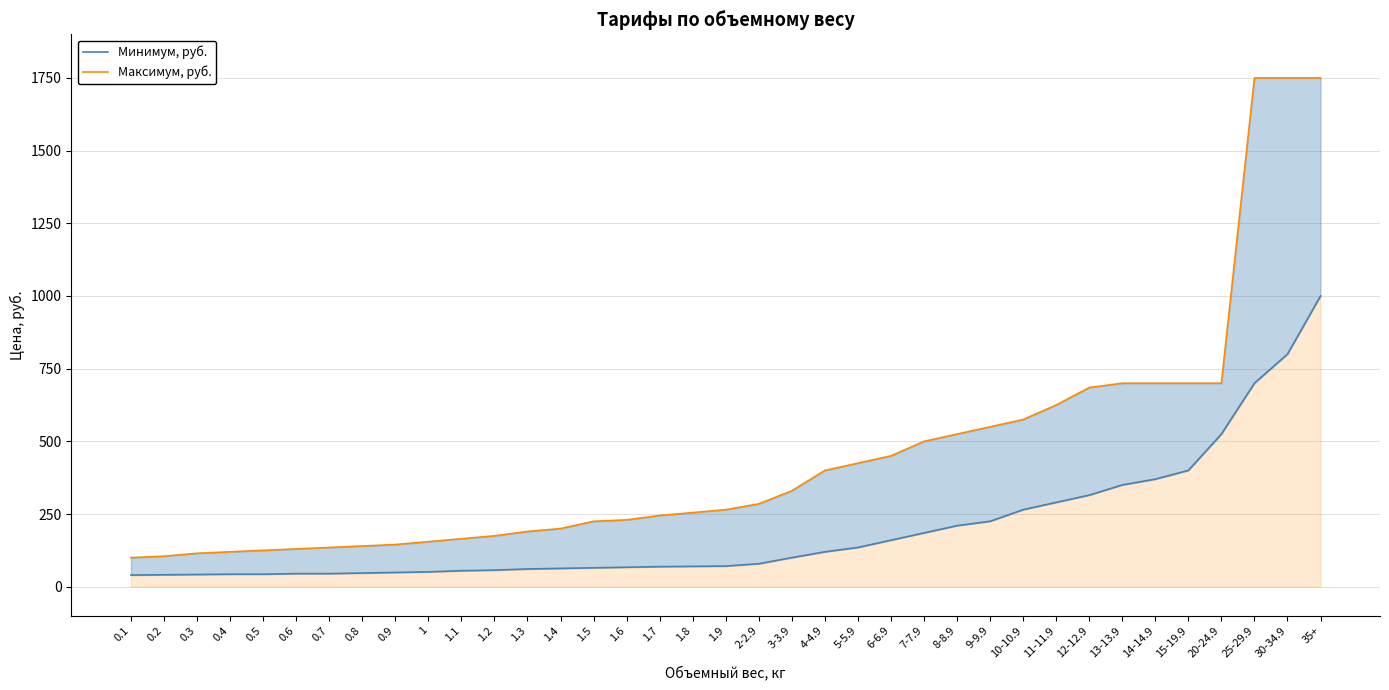

Is it true that Минимум, руб. equals 800 at 30-34.9?

True